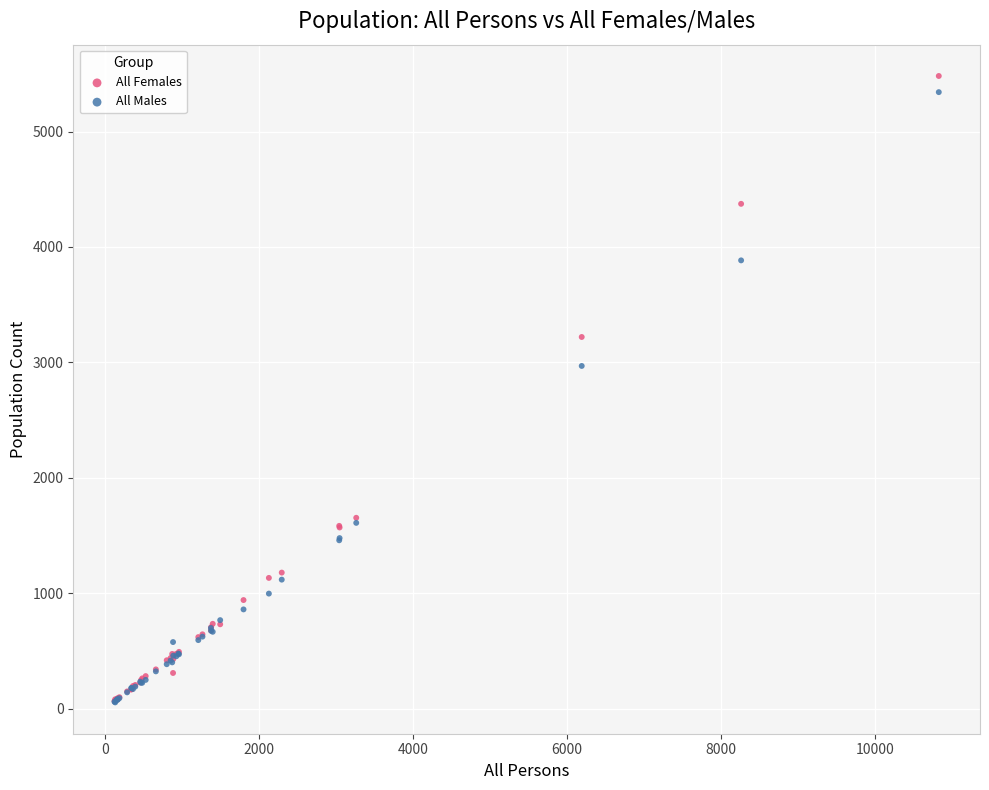

Across all series, what Y value is closest to 2767?

2969